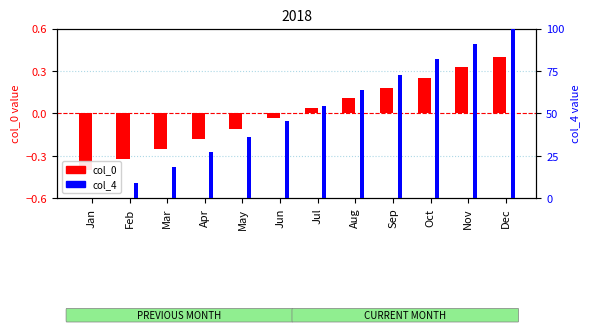

What is the average value of the col_4 (percentile) series?

50.0